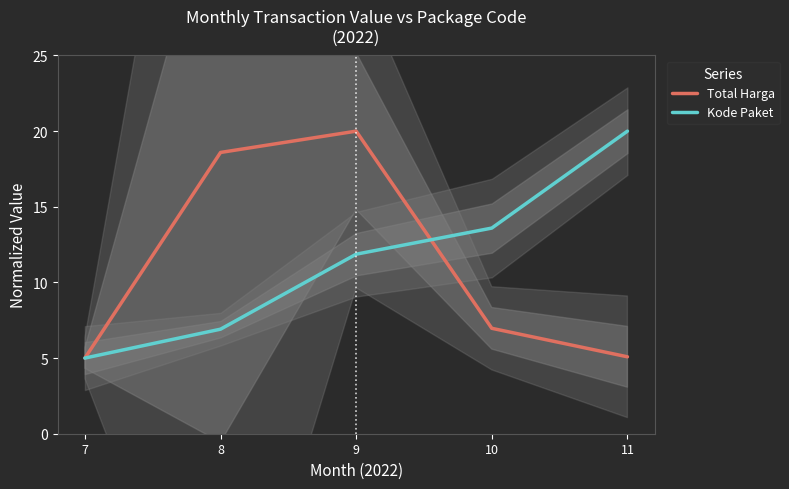

Where does the Kode Paket series first go above 11?

9